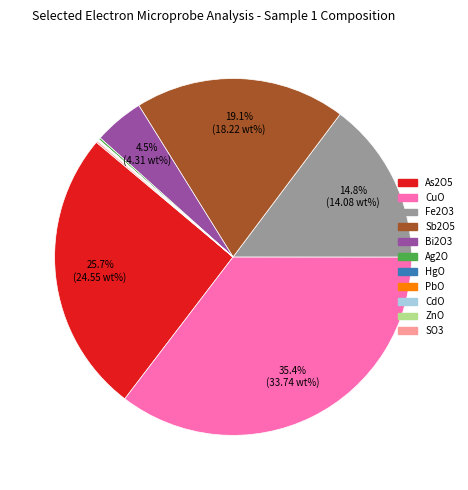

Is the sum of As2O5 and Sb2O5 greater than half?

No